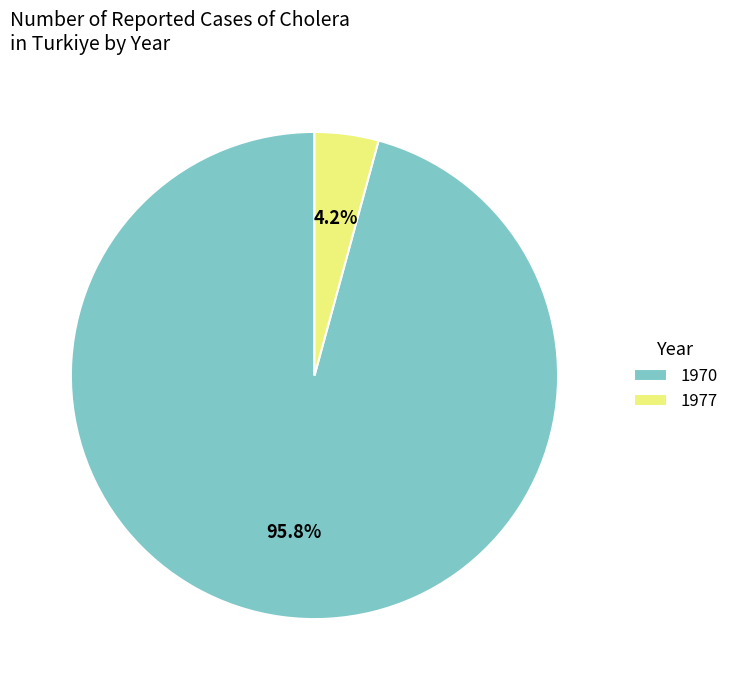

Combined, what portion of the pie is 1977 and 1970?

100.0%